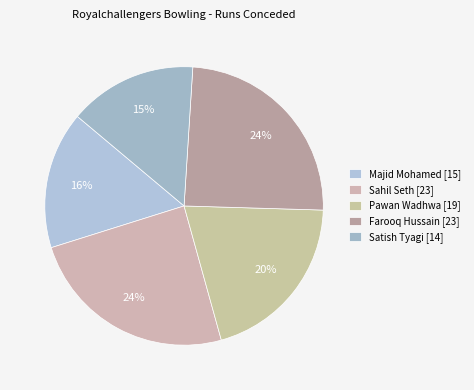

Is it true that Satish Tyagi is 6% of the pie?

False